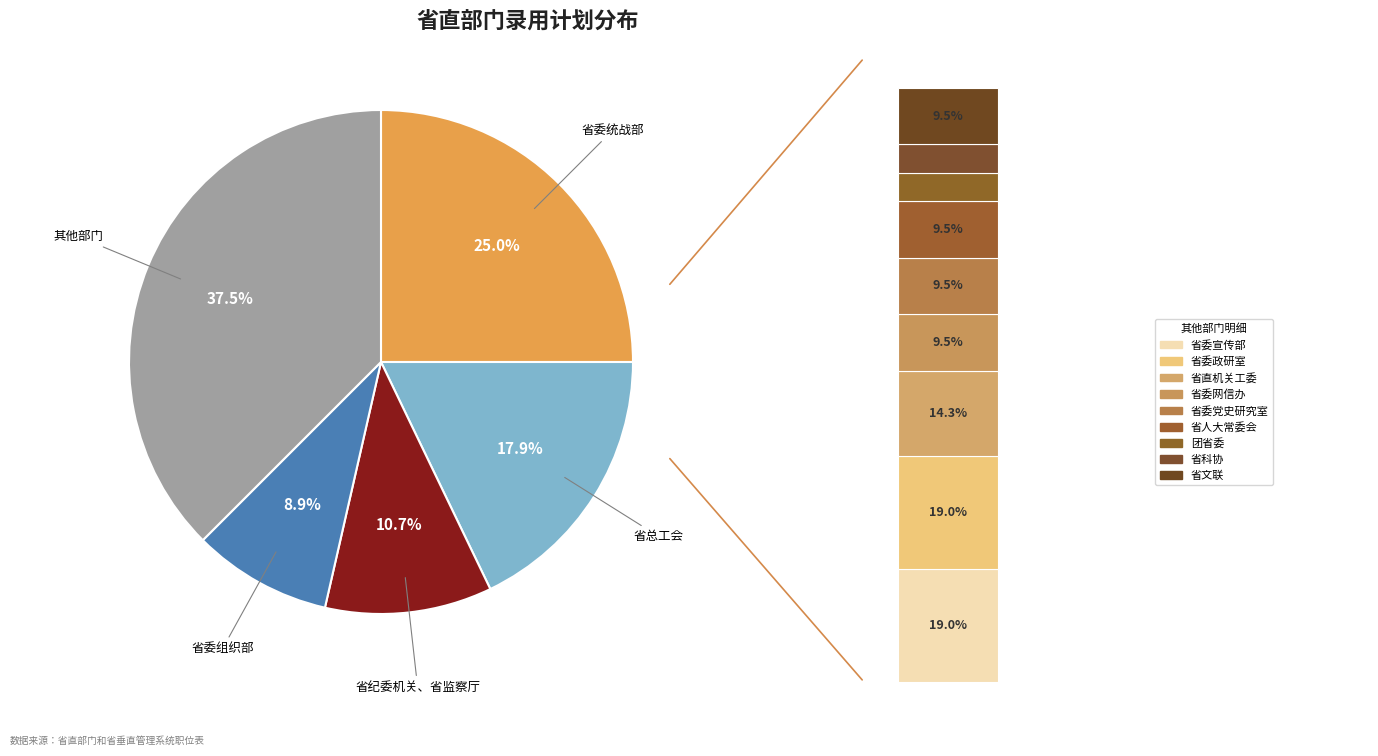

Which slice is the smallest?

团省委